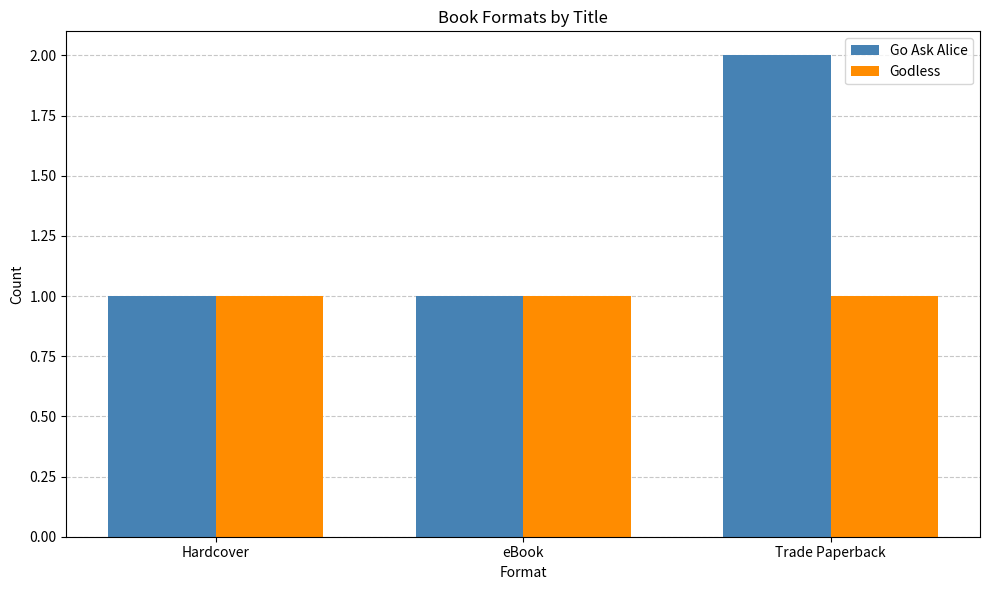

Reading right to left, extract all data points from this chart.

Go Ask Alice: 2	1	1
Godless: 1	1	1